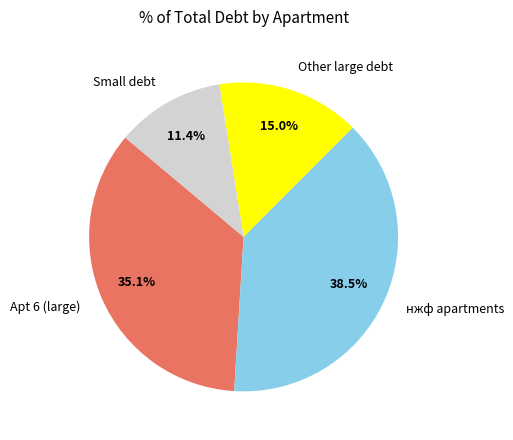

Is there any slice that represents more than half of the pie?

No